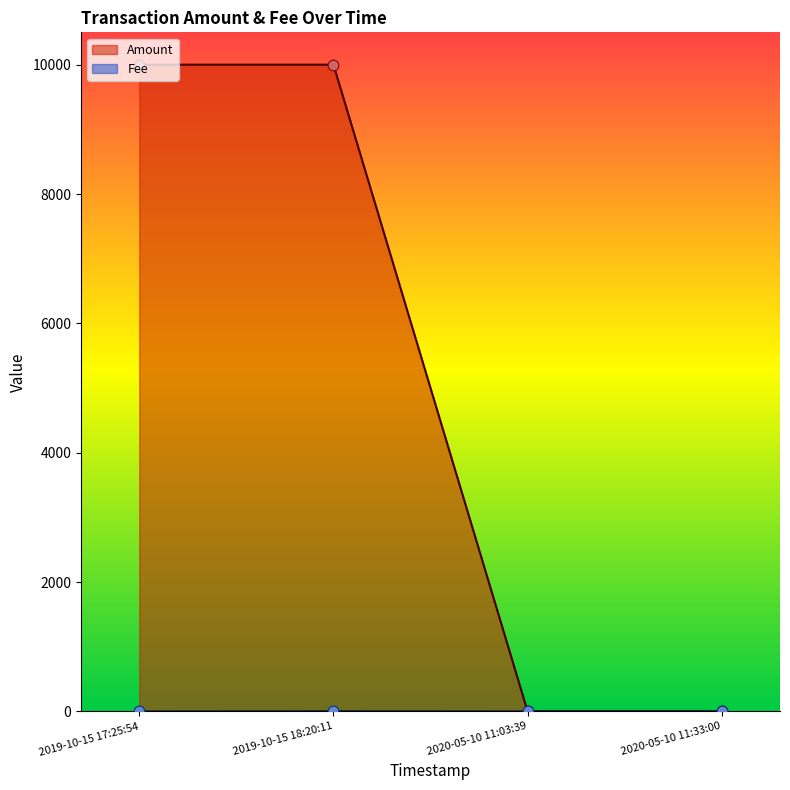

What is the total value across all series at 2020-05-10 11:03:39?

1.0